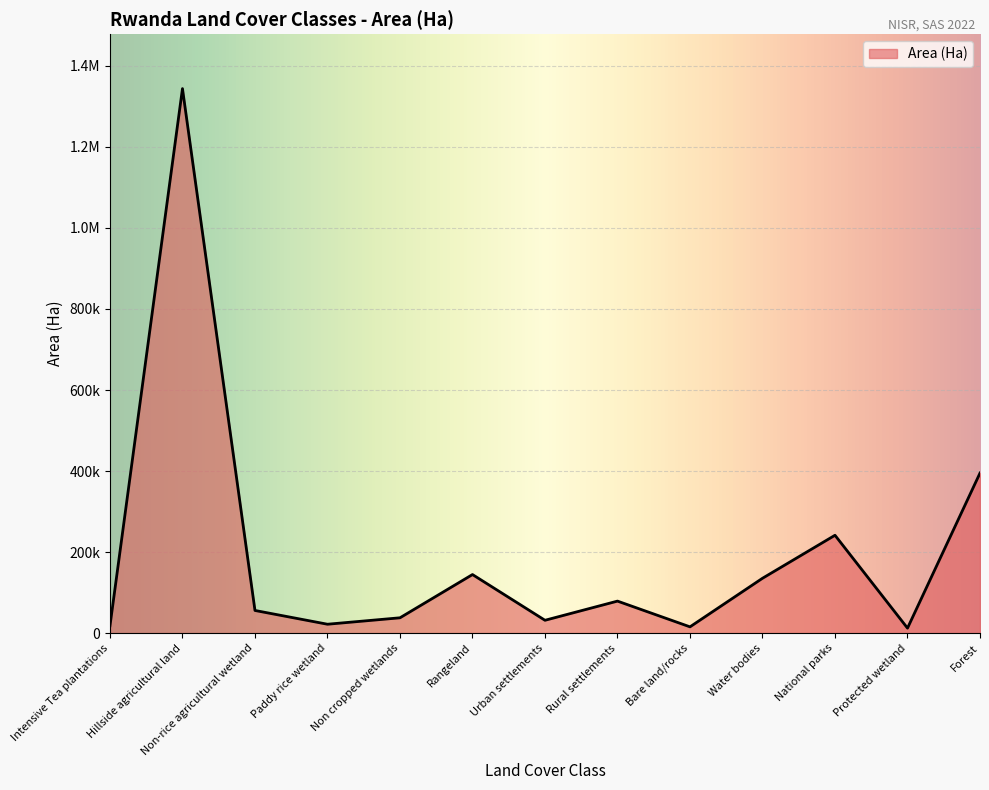

Where is the data nearest to the value 678067?

Forest